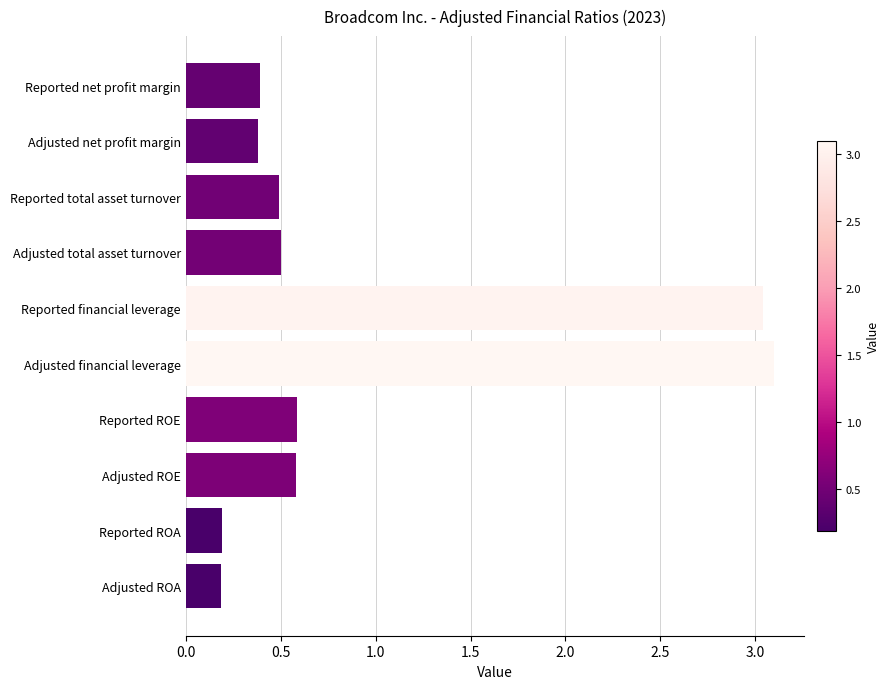

Is it true that the value at Adjusted ROA is 0.2?

True